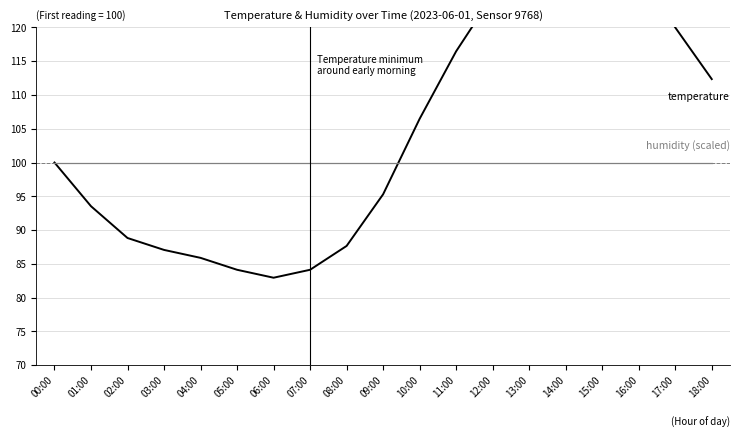

Reading right to left, extract all data points from this chart.

temperature: 18:00=112.4	17:00=120.0	16:00=128.2	15:00=133.5	14:00=134.7	13:00=131.8	12:00=124.7	11:00=116.5	10:00=106.5	09:00=95.3	08:00=87.6	07:00=84.1	06:00=82.9	05:00=84.1	04:00=85.9	03:00=87.1	02:00=88.8	01:00=93.5	00:00=100.0
humidity: 18:00=100.0	17:00=100.0	16:00=100.0	15:00=100.0	14:00=100.0	13:00=100.0	12:00=100.0	11:00=100.0	10:00=100.0	09:00=100.0	08:00=100.0	07:00=100.0	06:00=100.0	05:00=100.0	04:00=100.0	03:00=100.0	02:00=100.0	01:00=100.0	00:00=100.0